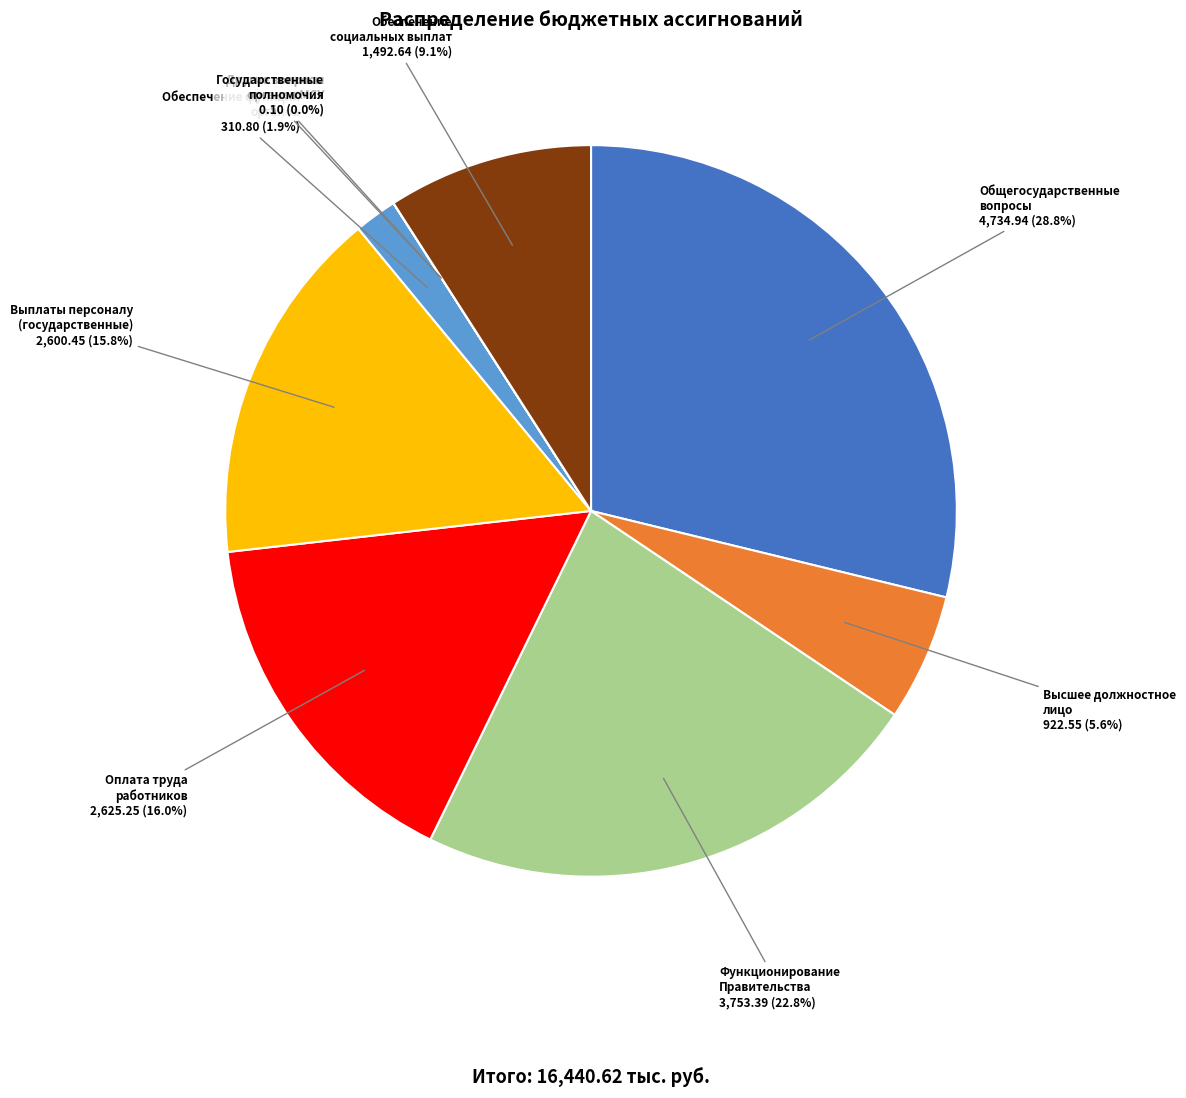

Is there a majority slice in this chart?

No